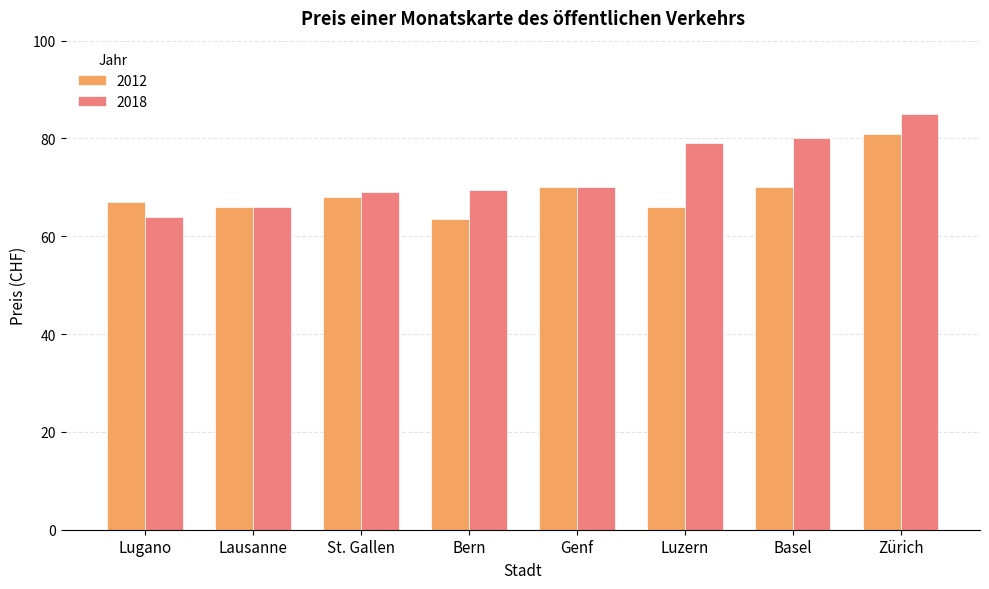

Reading left to right, extract all data points from this chart.

2012: Lugano=67.0	Lausanne=66.0	St. Gallen=68.0	Bern=63.5	Genf=70.0	Luzern=66.0	Basel=70.0	Zürich=81.0
2018: Lugano=64.0	Lausanne=66.0	St. Gallen=69.0	Bern=69.5	Genf=70.0	Luzern=79.0	Basel=80.0	Zürich=85.0